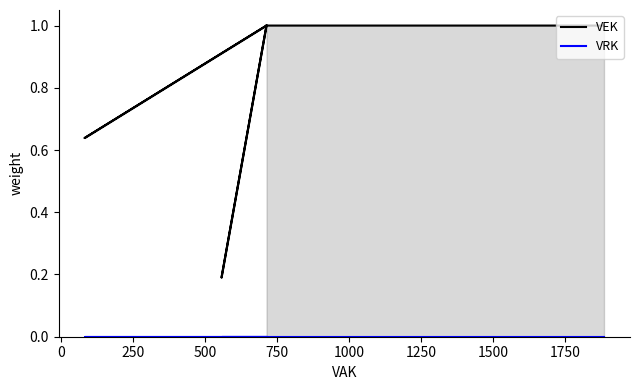

What is the total value across all series at 1750?

1.0